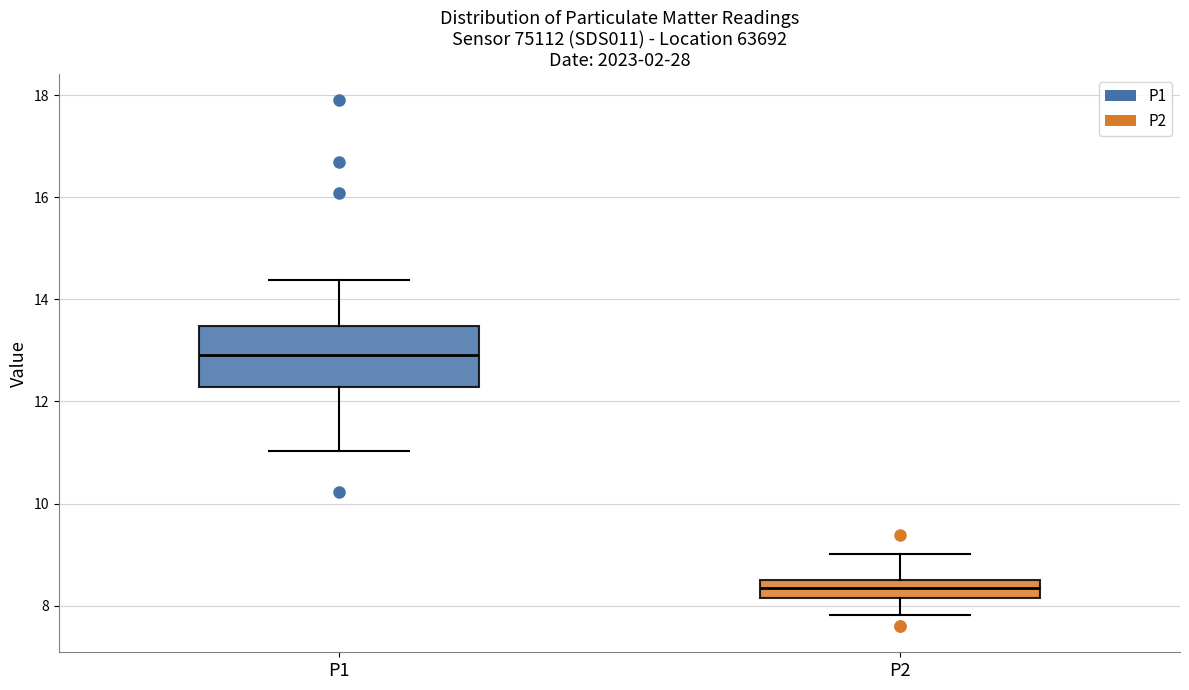

Which box's median line is the highest?

P1